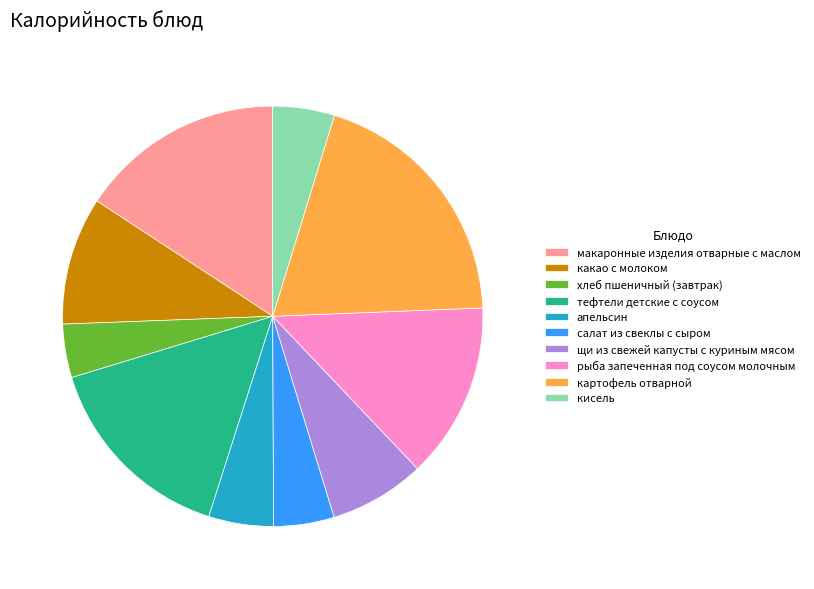

What is the smallest slice in the pie chart?

хлеб пшеничный (завтрак)